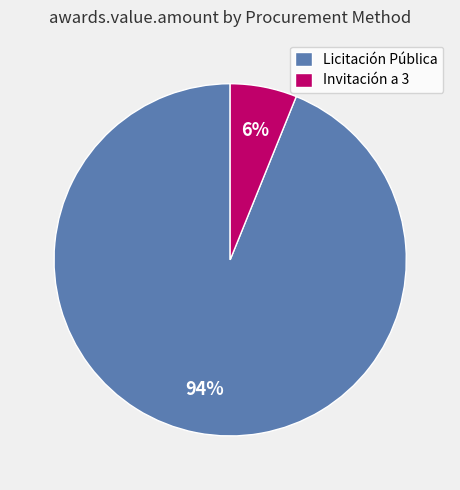

What is the majority slice?

Licitación Pública